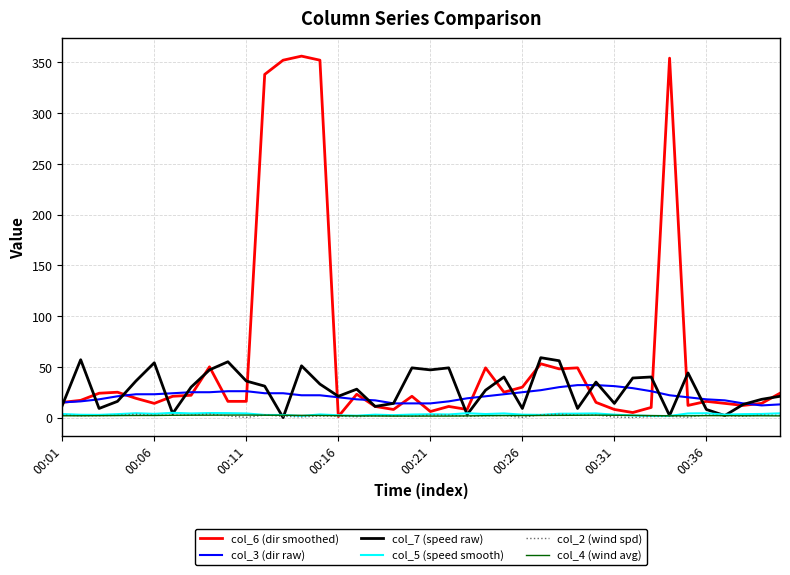

Which series has the widest spread of values?

col_6 (dir smoothed)